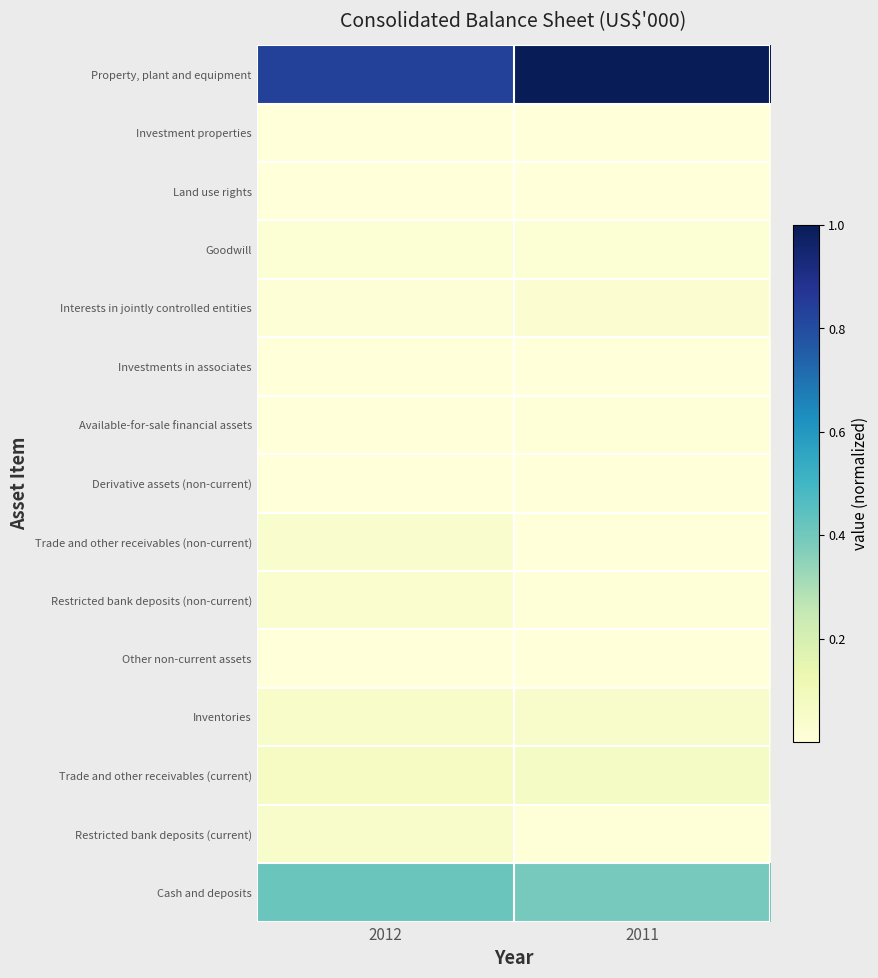

What is the total value across all series at 2012?

1.5